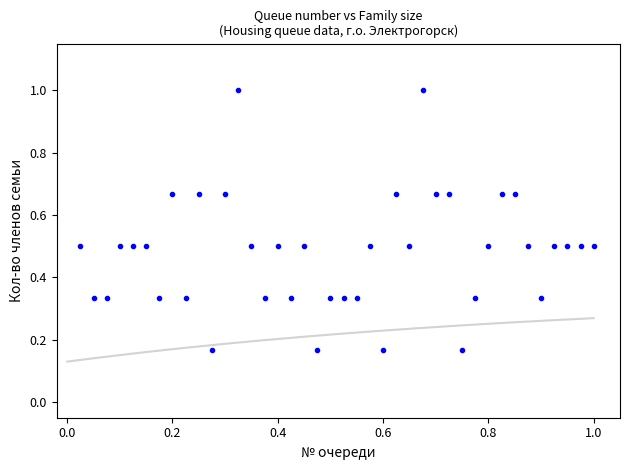

What is the range of X values (max minus min)?

1.0